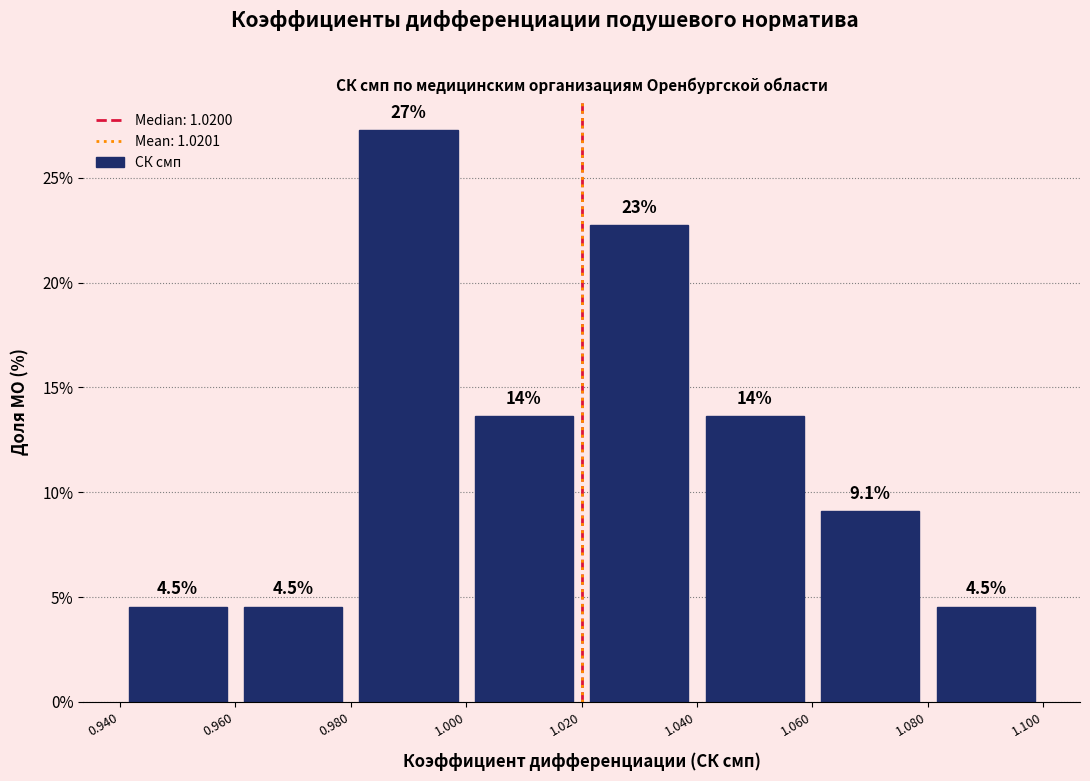

Over which range of the x-axis is the bar tallest?

0.980 to 1.000